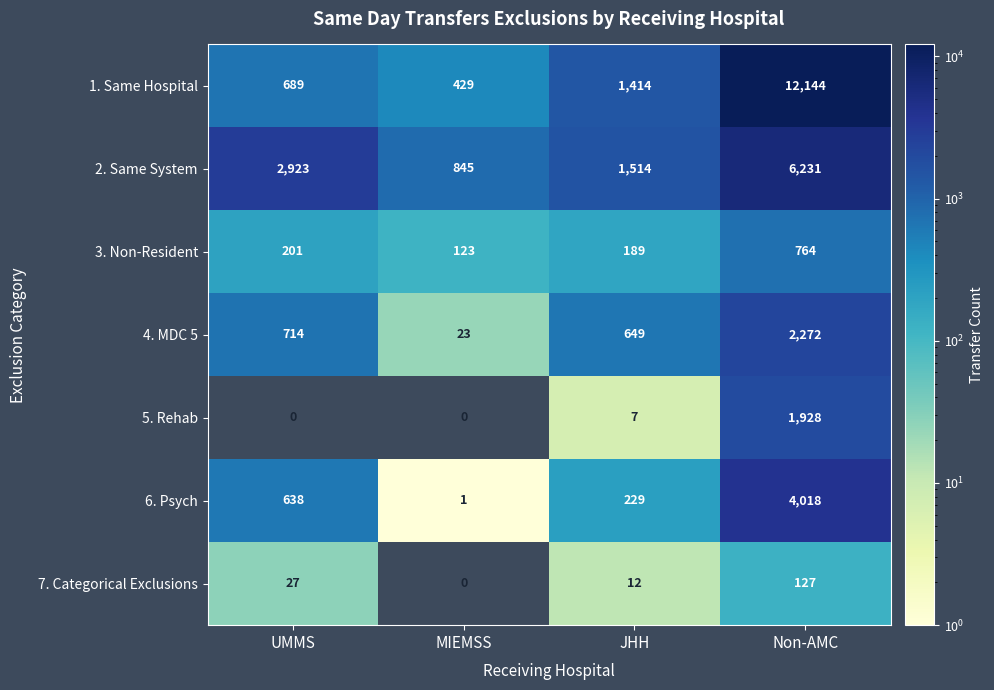

Which series has the largest total across all categories?

1. Same Hospital